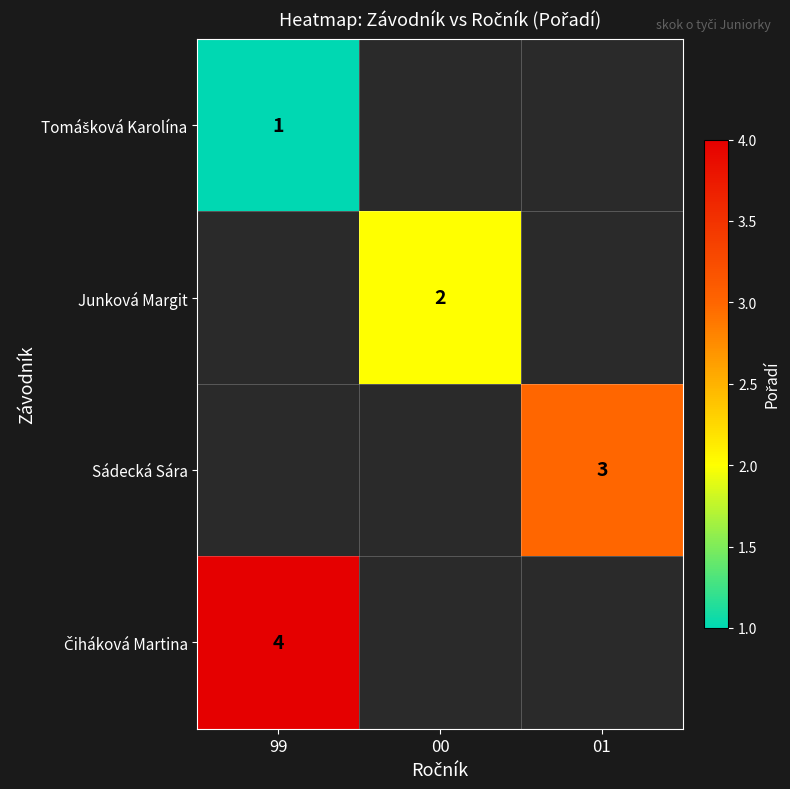

Read the Tomášková Karolína value at 99.

1.0